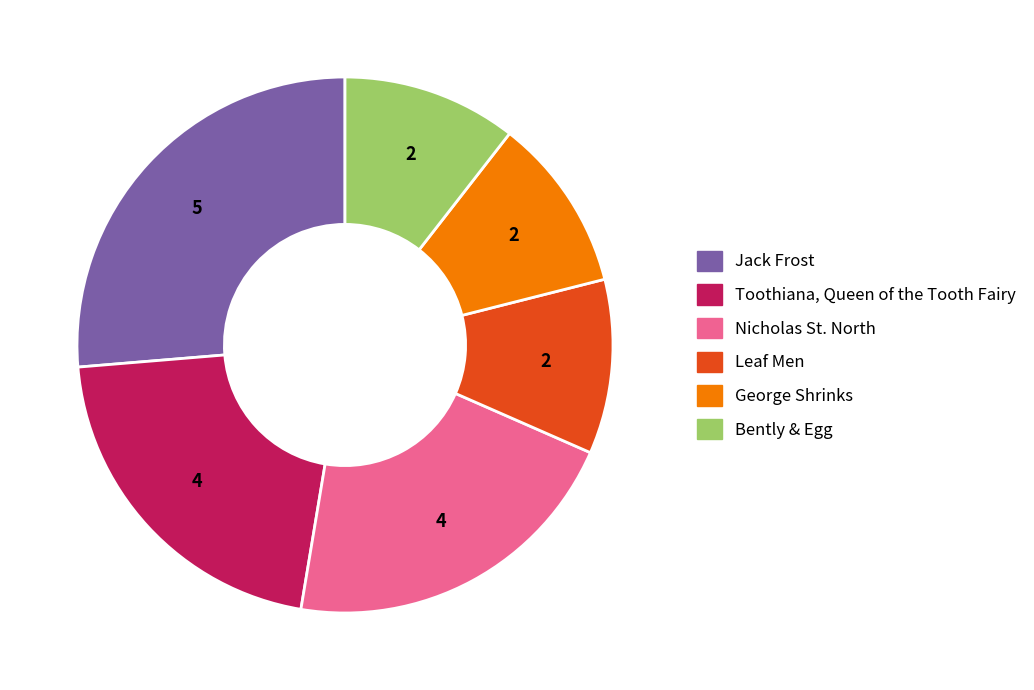

True or false: Jack Frost accounts for 13% of the total.

False